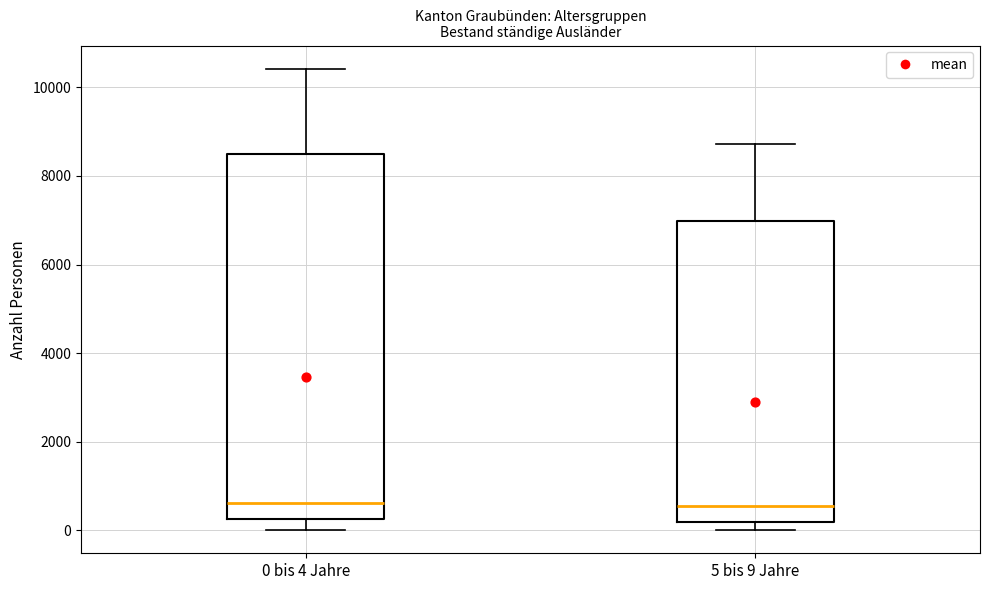

Reading left to right, transcribe this box plot: for each box, give where its median line is, the range the box spans, and where its two whiskers end, as read against the y-axis. The values are not printed on the chart, so give them approximately, as read against the axis.

0 bis 4 Jahre: median 600, box 200 to 8400, whiskers 0 to 10400
5 bis 9 Jahre: median 600, box 200 to 7000, whiskers 0 to 8800